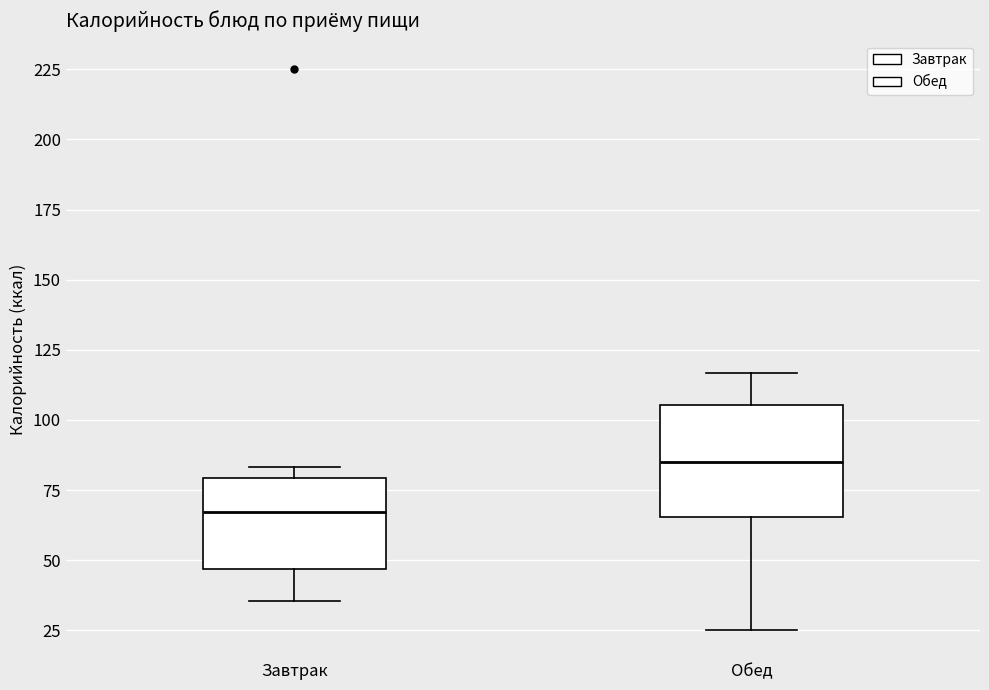

Which box is the tallest, from its lower edge to its upper edge?

Обед